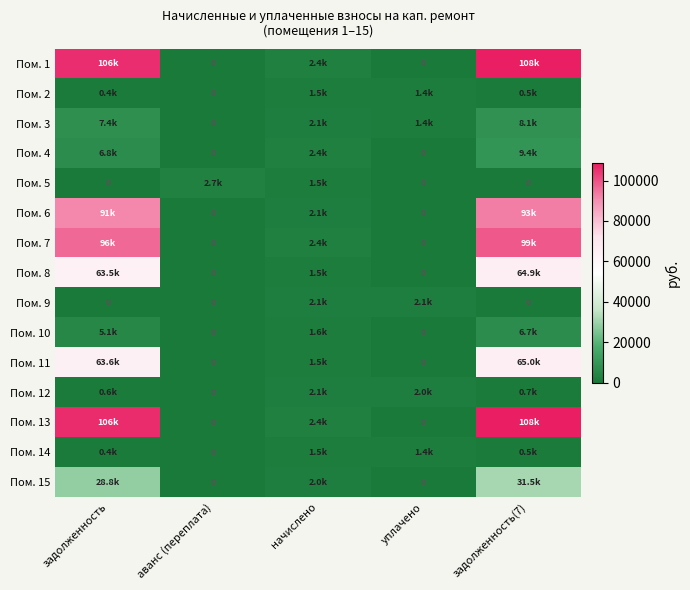

At начислено, list the series in order from largest to smallest.

Пом. 7, Пом. 13, Пом. 1, Пом. 4, Пом. 6, Пом. 3, Пом. 12, Пом. 9, Пом. 15, Пом. 10, Пом. 5, Пом. 14, Пом. 2, Пом. 11, Пом. 8